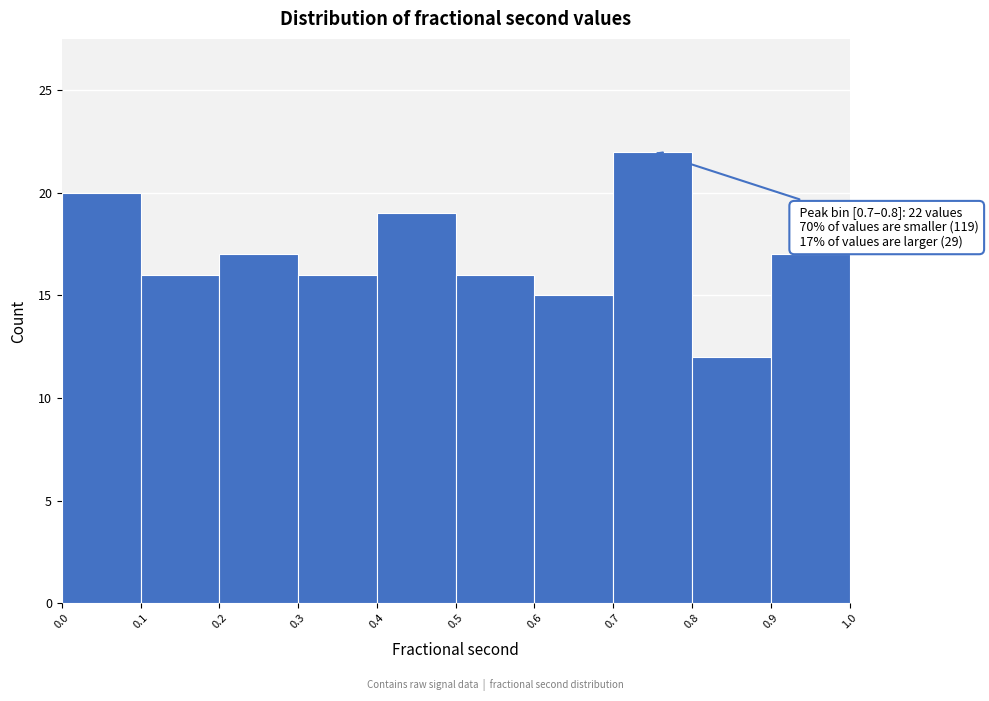

Over which range of the x-axis is the bar tallest?

0.7 to 0.8